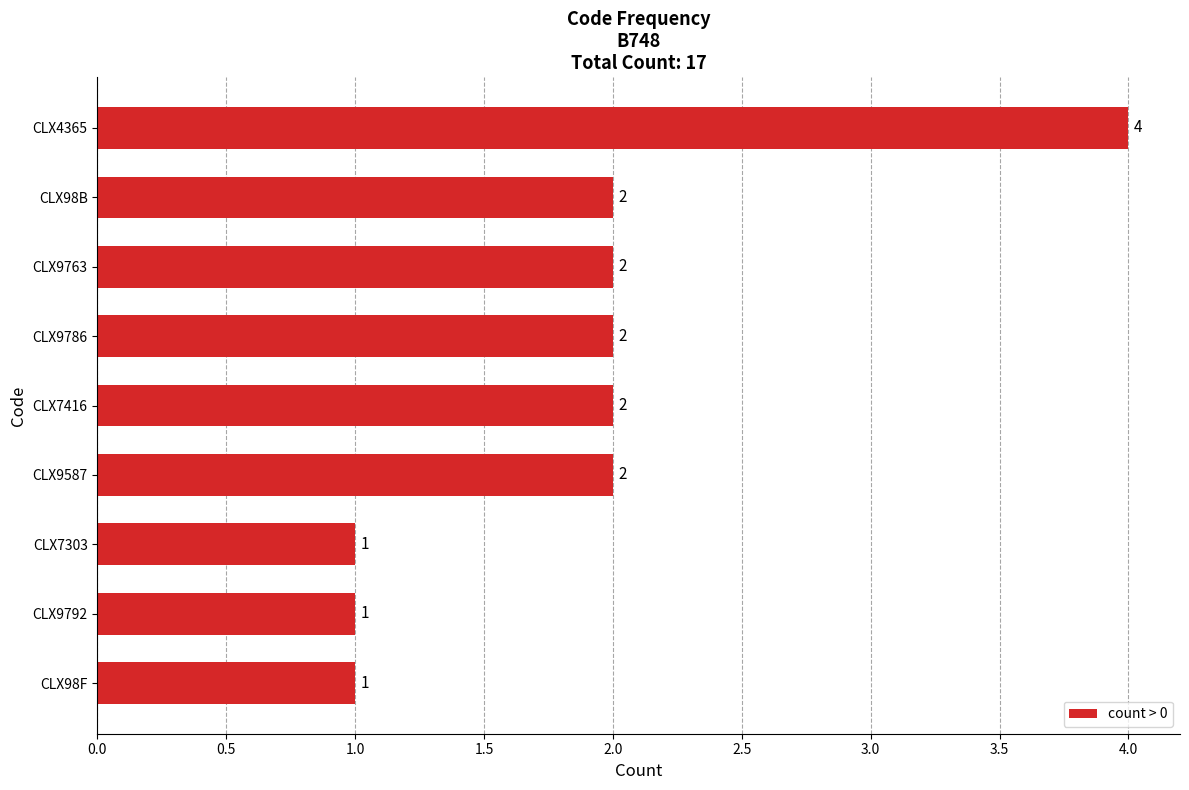

What is the difference between the maximum and minimum values?

3